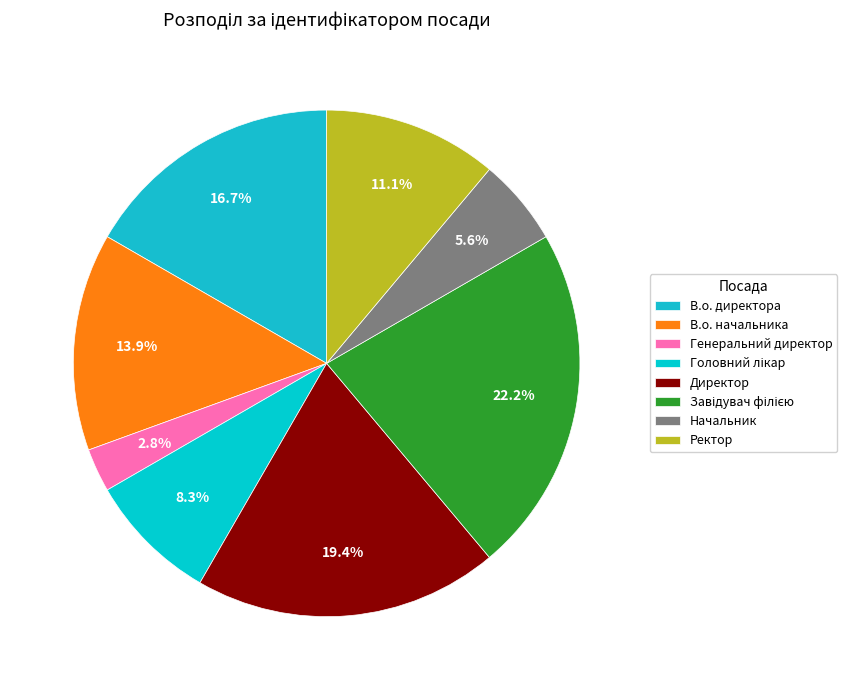

What is the largest slice in the pie chart?

Завідувач філією